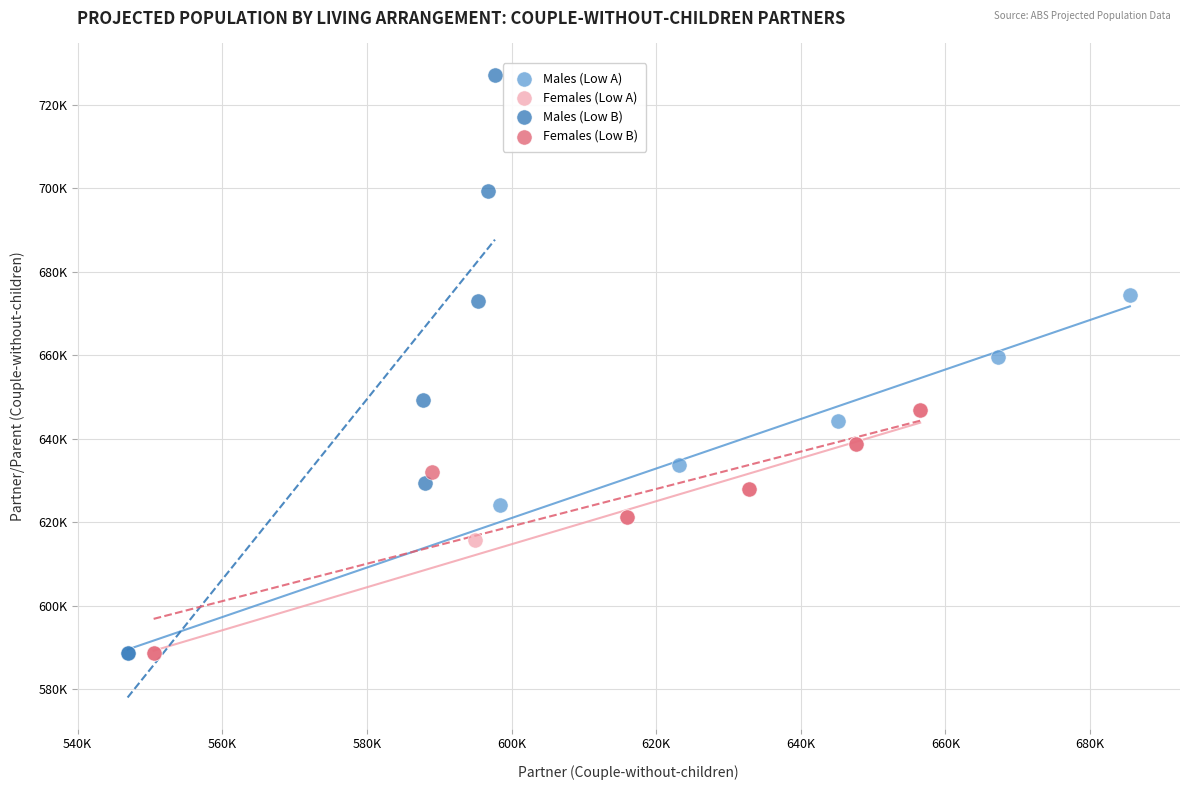

Which series contains the highest Y value?

Males (Low B)